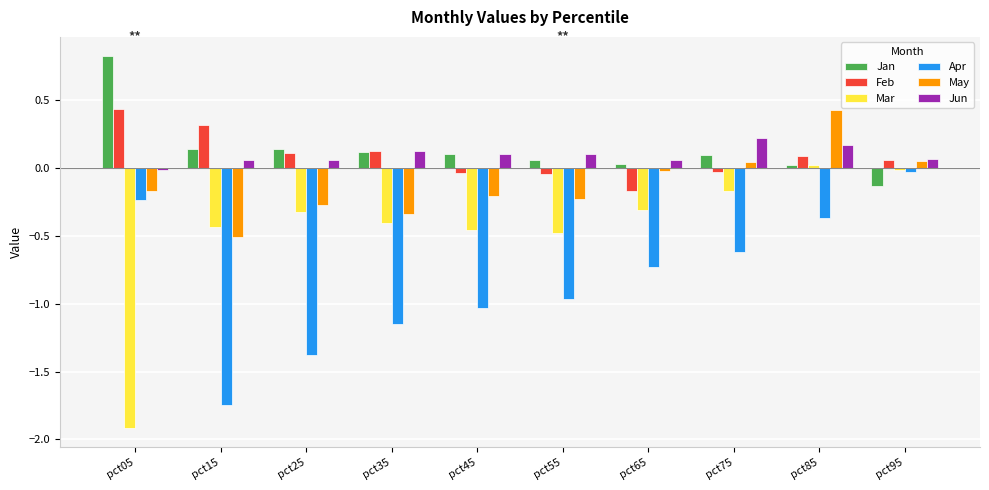

What is the difference between the maximum and minimum values in the Jan series?

1.0